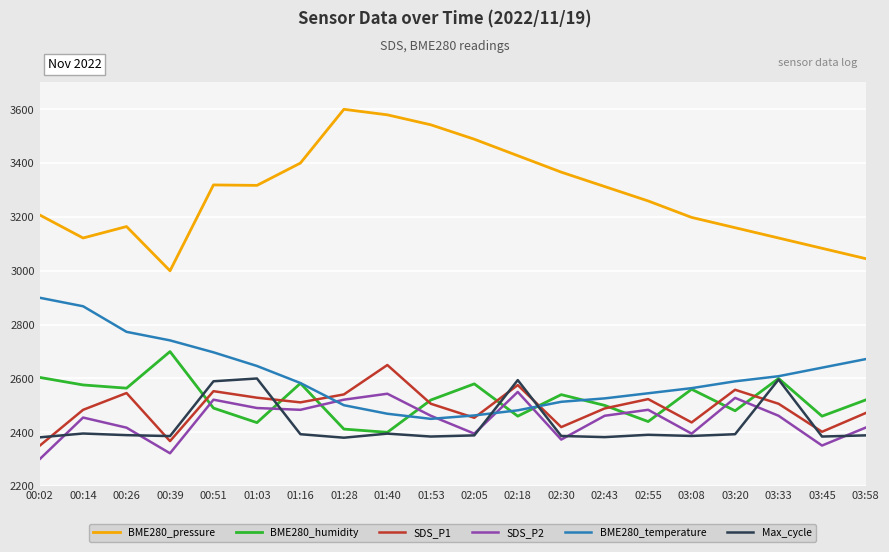

Which category has the lowest value across all series?

00:02